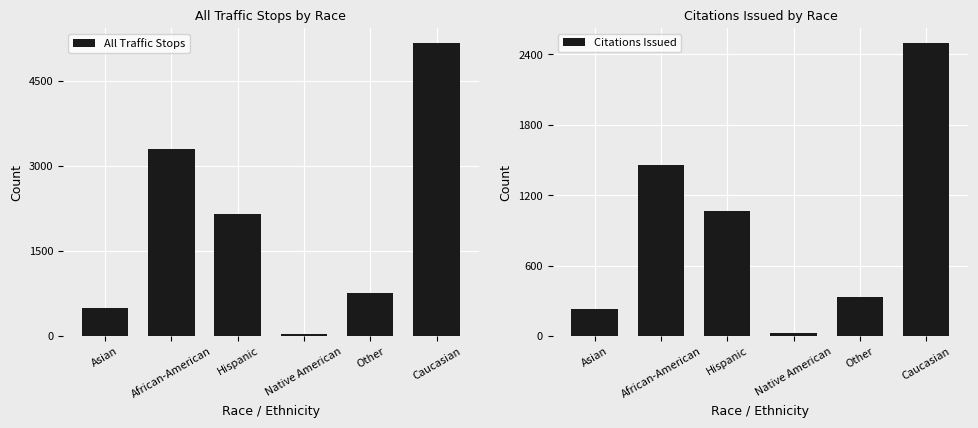

List the series in order of their overall mean, lowest first.

Citations Issued, All Traffic Stops